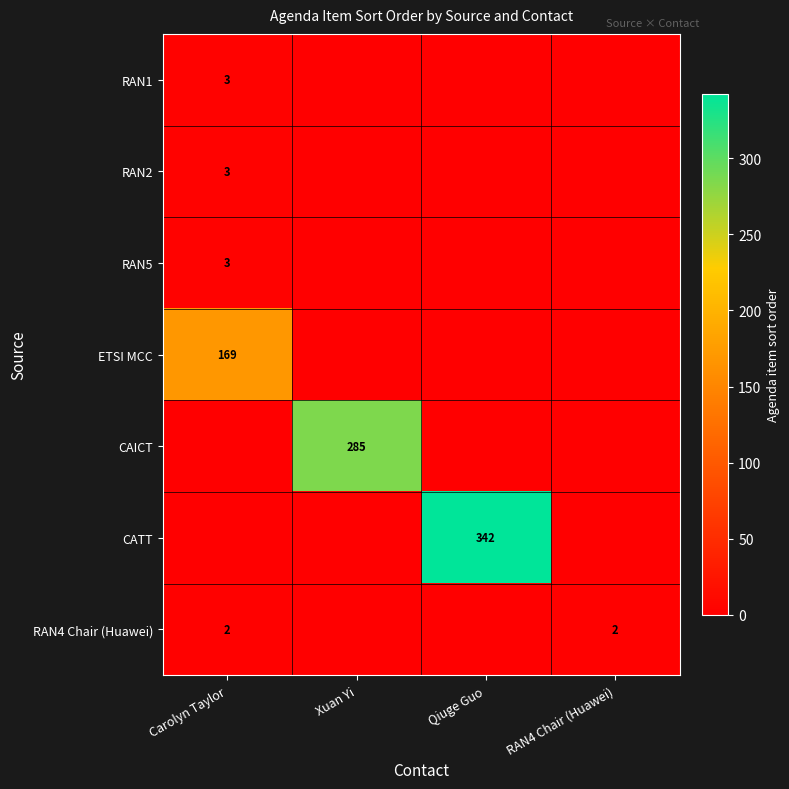

At how many categories does at least one series exceed 176?

2